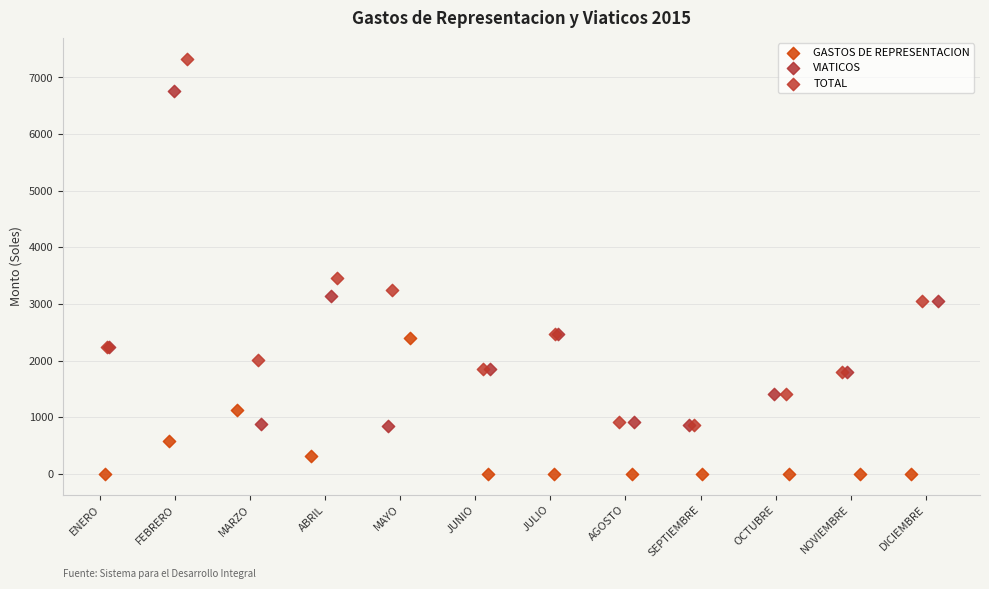

Which series contains the highest Y value?

TOTAL